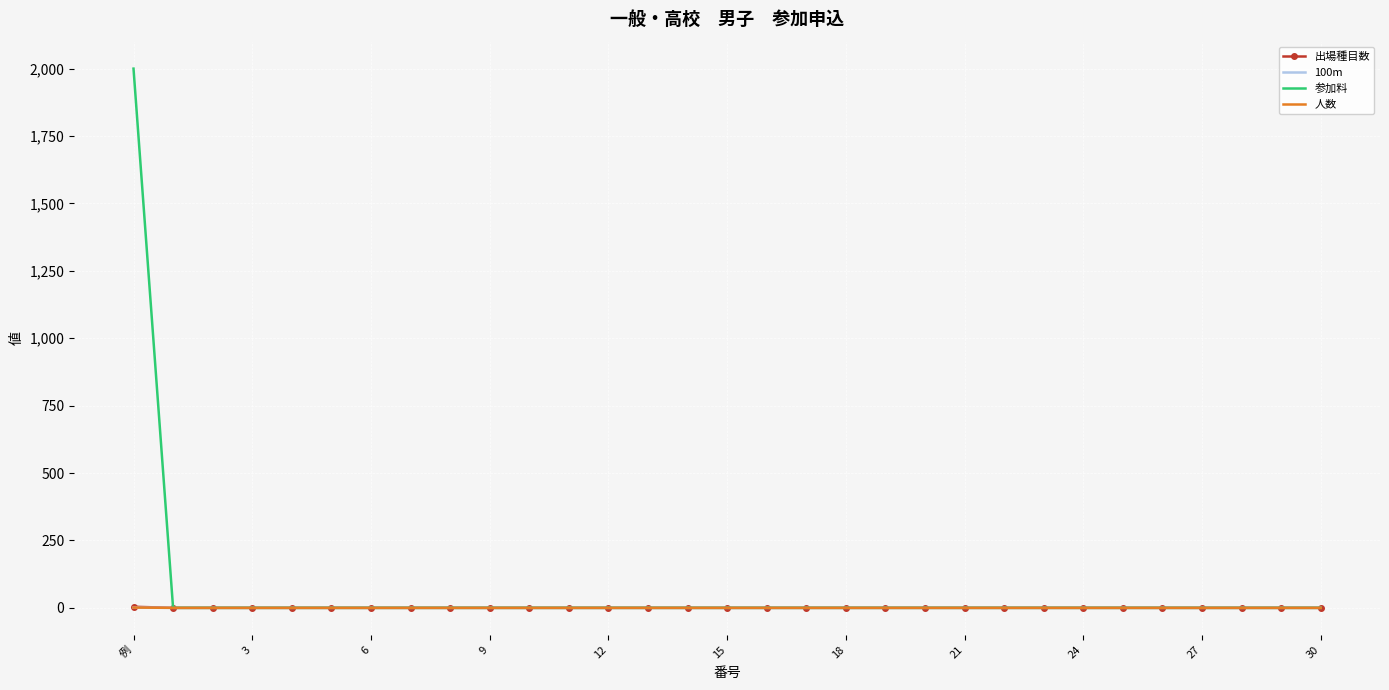

How many values in the 人数 series exceed 0?

1